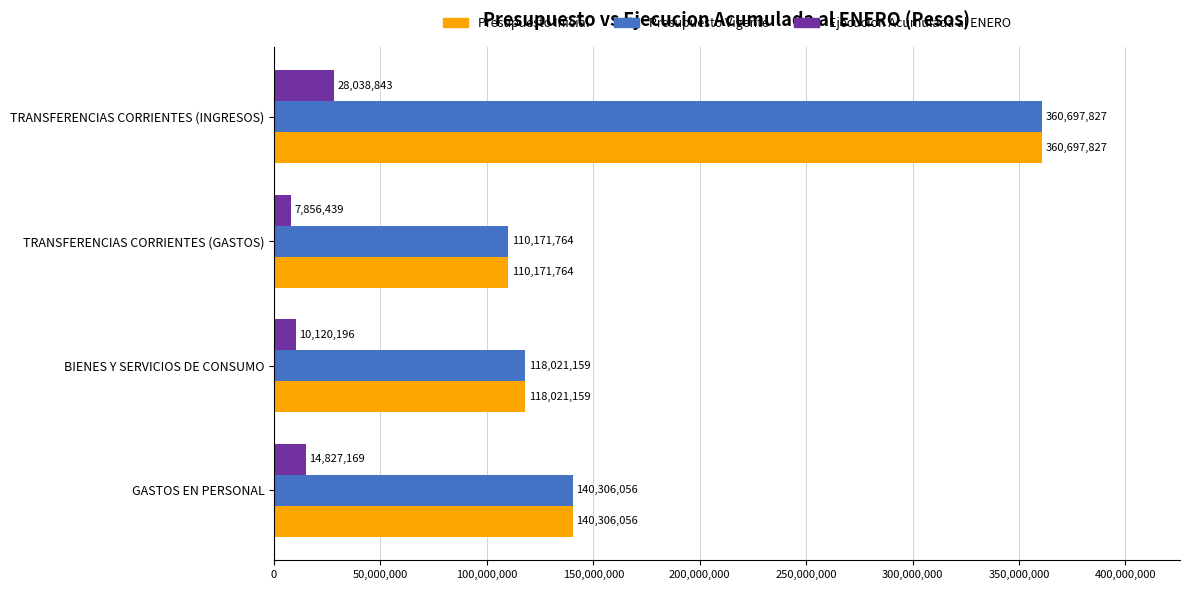

List the labels in order of Ejecucion Acumulada al ENERO value, largest first.

TRANSFERENCIAS CORRIENTES (INGRESOS), GASTOS EN PERSONAL, BIENES Y SERVICIOS DE CONSUMO, TRANSFERENCIAS CORRIENTES (GASTOS)